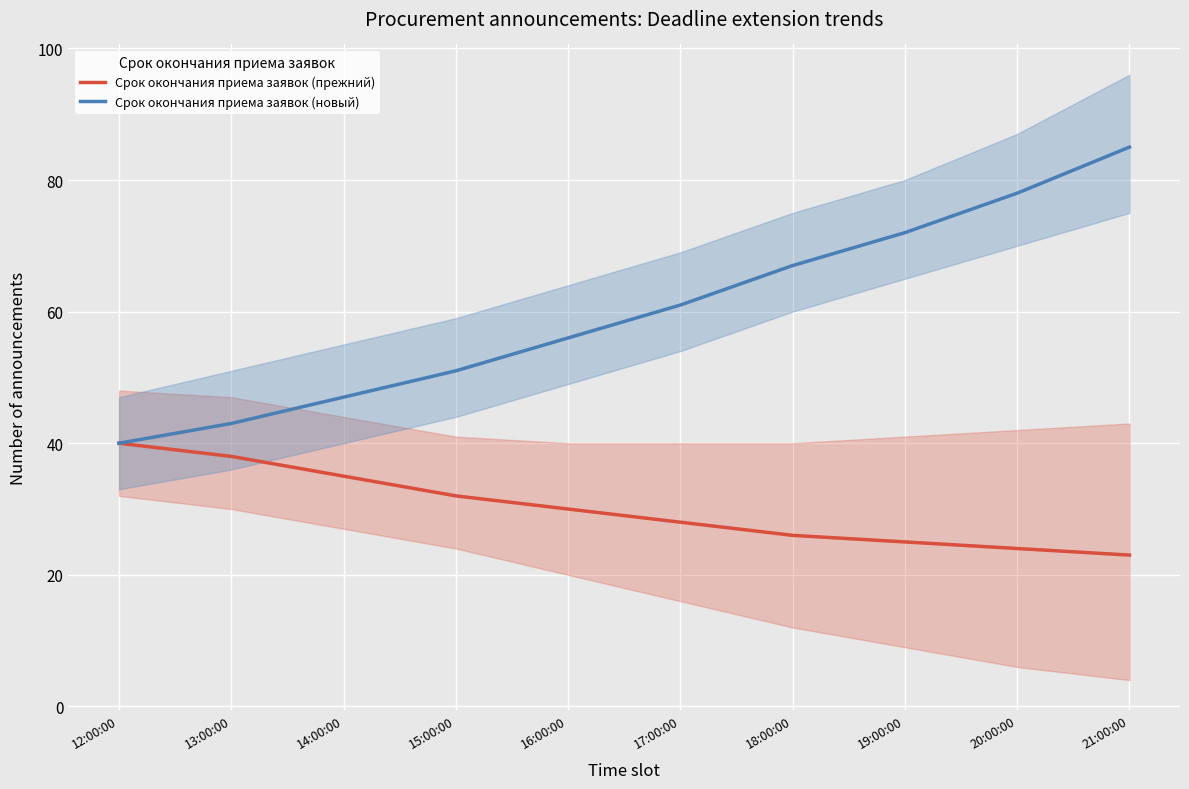

What is the total value across all series at 17:00:00?

89